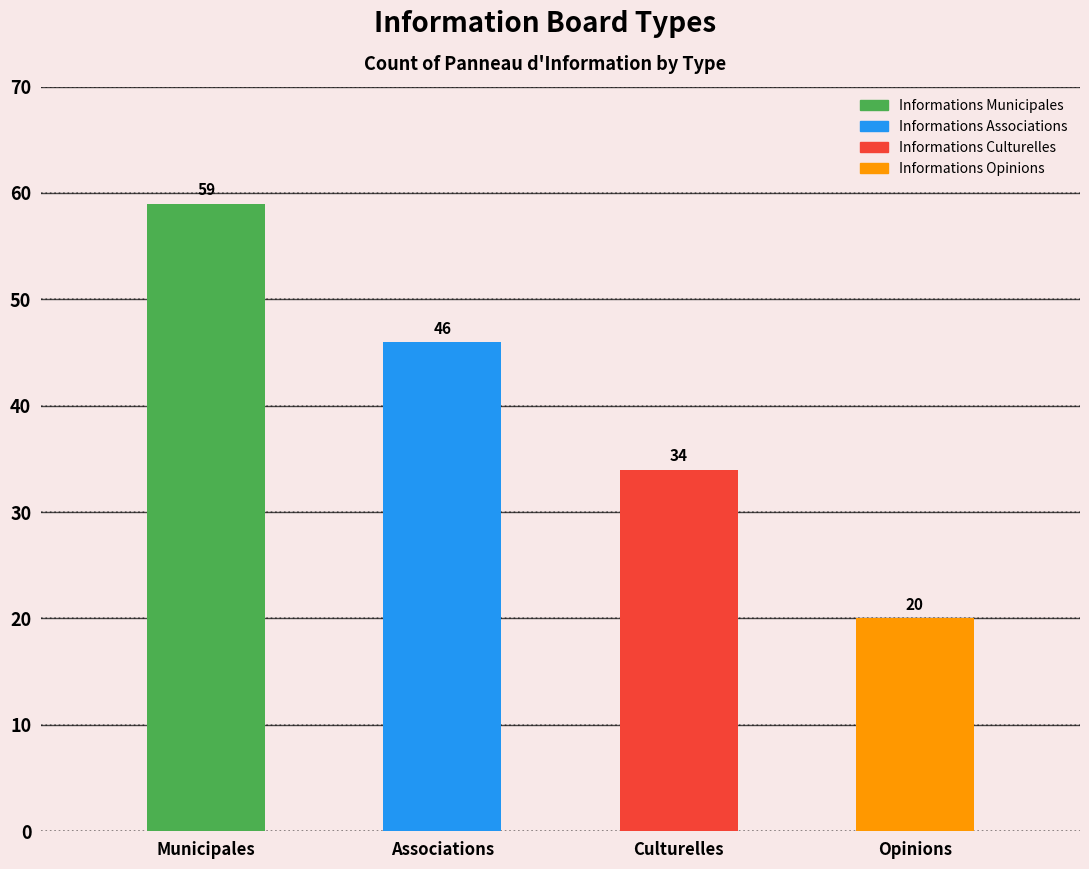

What is the sum of the values at Informations Culturelles and Informations Municipales?

93